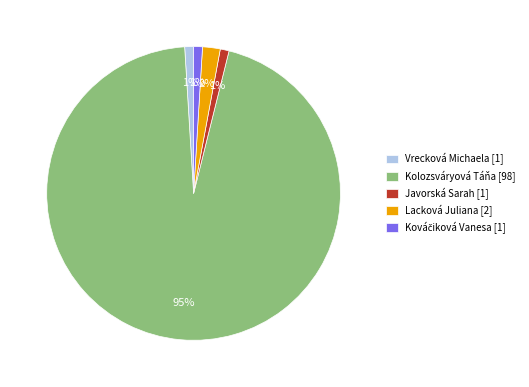

What is the largest slice in the pie chart?

Kolozsváryová Táňa